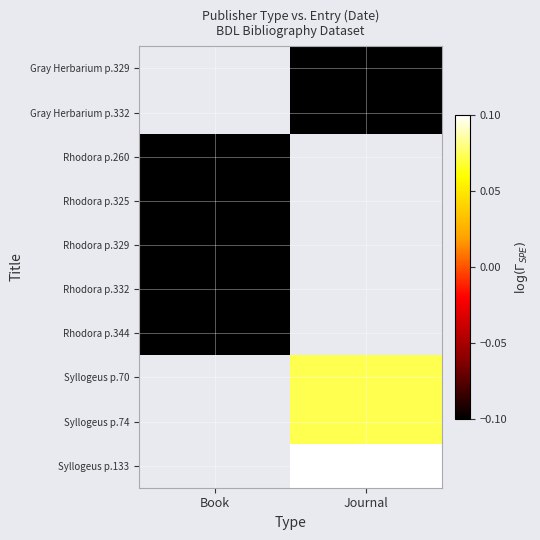

True or false: Syllogeus p.133 has a value of 0.1 at Journal.

True